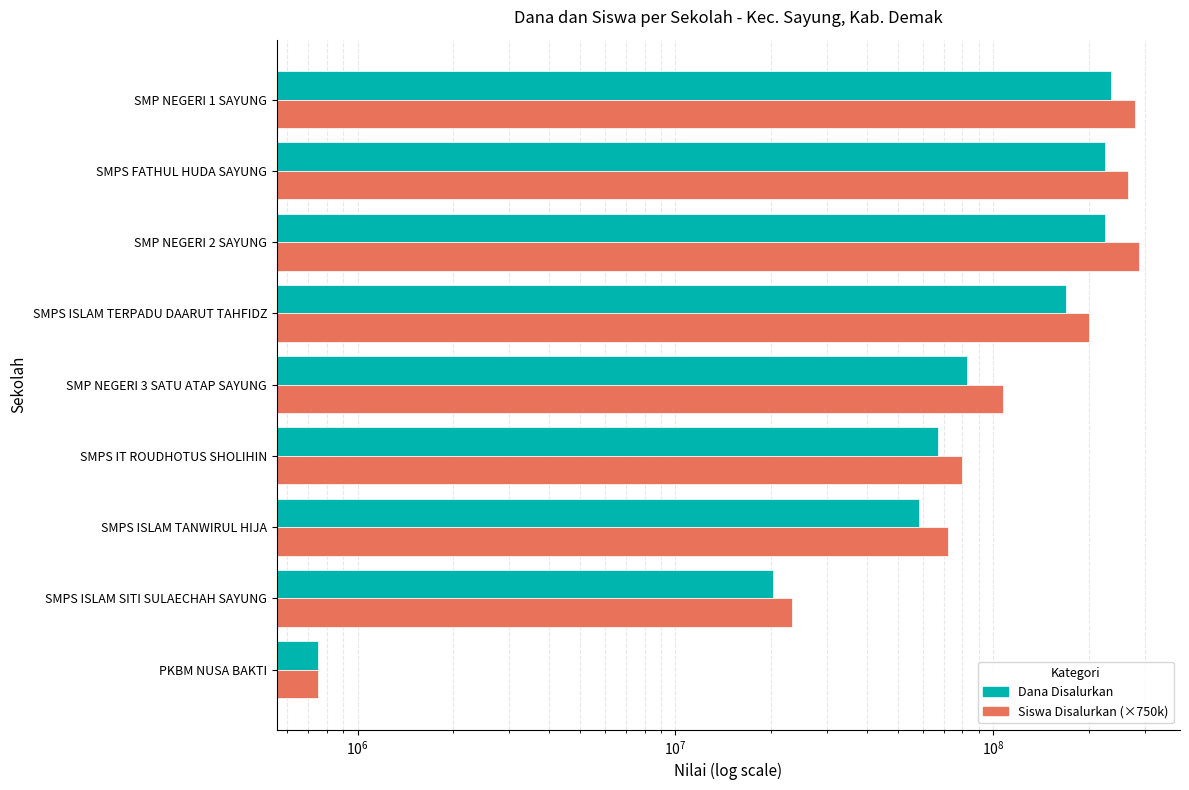

What is the value of the Siswa Disalurkan bar at the 6th from the left?

200250000